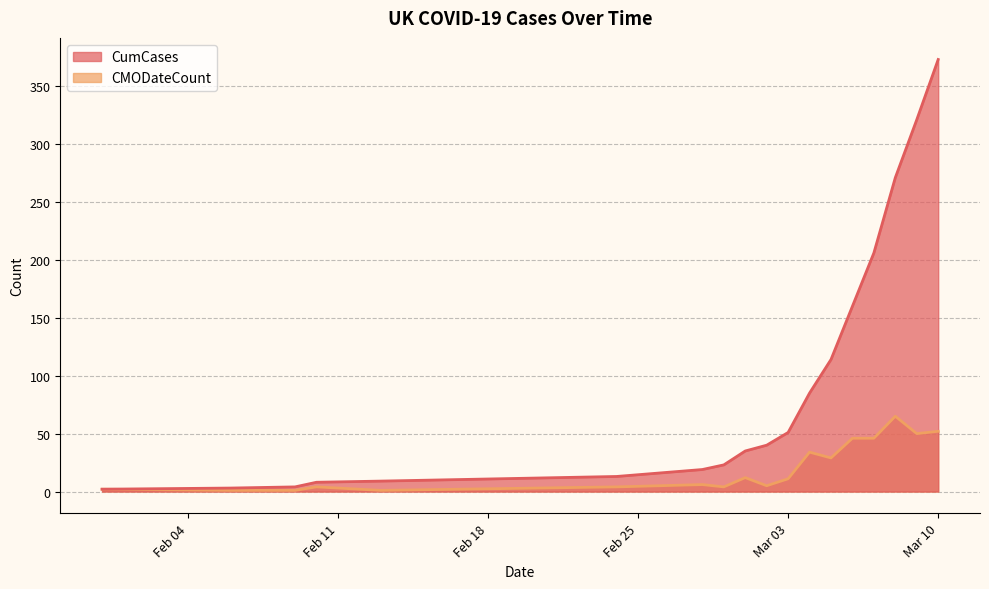

What is the difference between the CumCases values at 2020-03-01 and 2020-02-24?

22